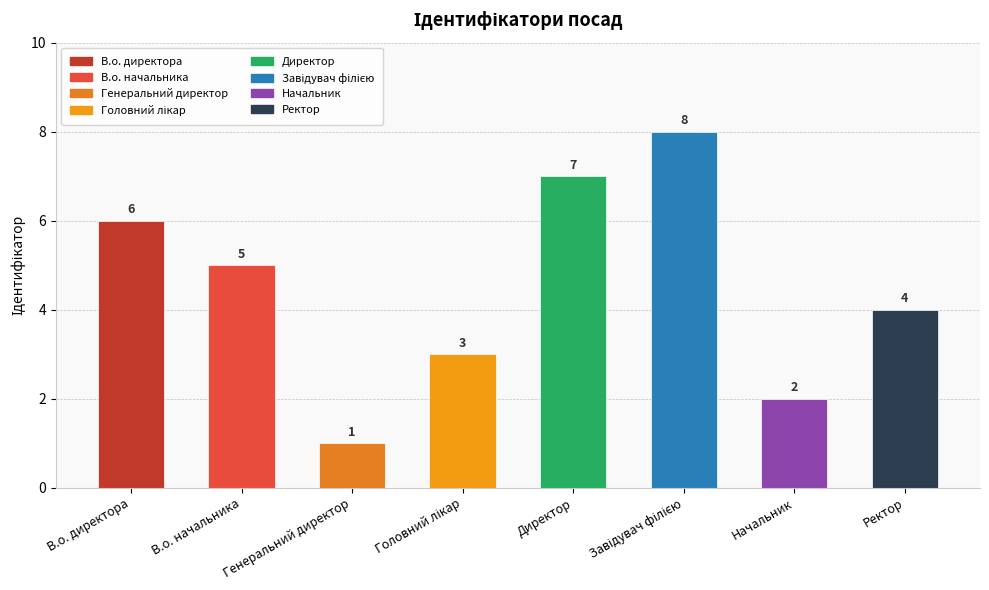

What is the label of the 7th bar from the left?

Начальник